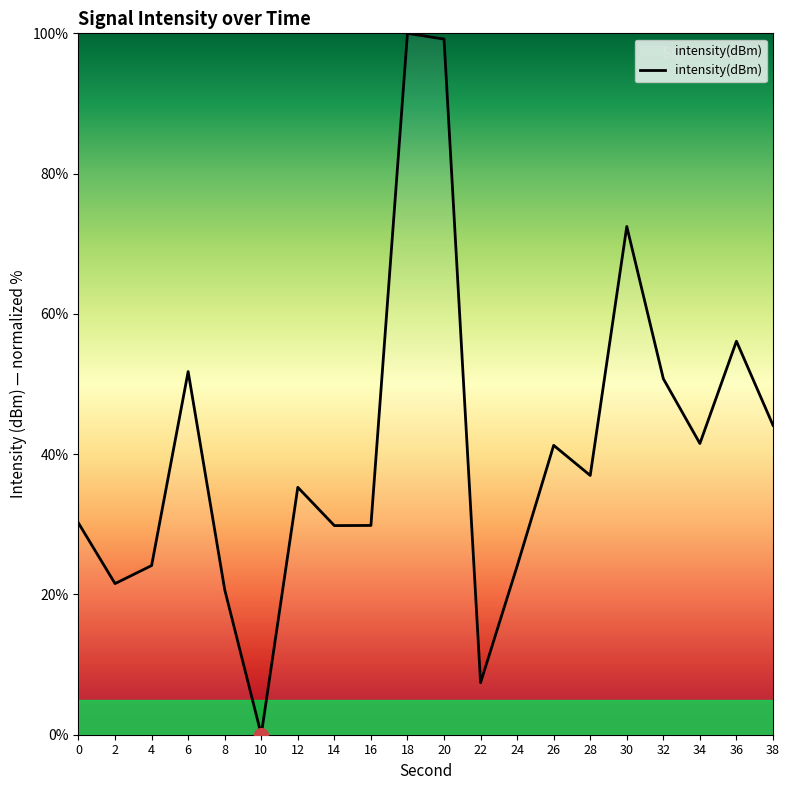

What is the difference between the values at 36 and 26?

14.9